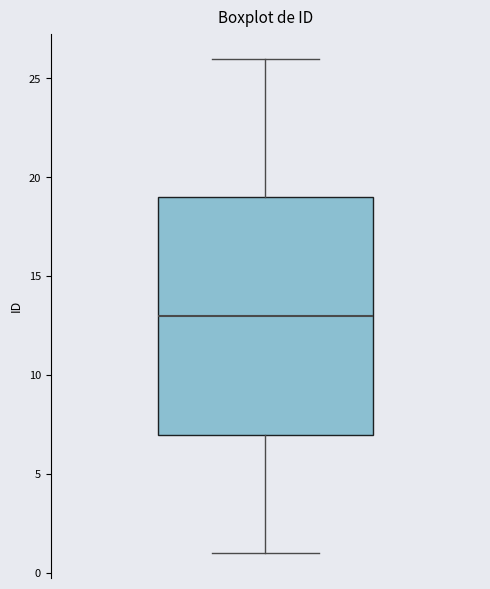

Transcribe this box plot: give where the median line is, the range the box spans, and where the two whiskers end, as read against the y-axis. The values are not printed on the chart, so give them approximately, as read against the axis.

median 13, box 7 to 19, whiskers 1 to 26